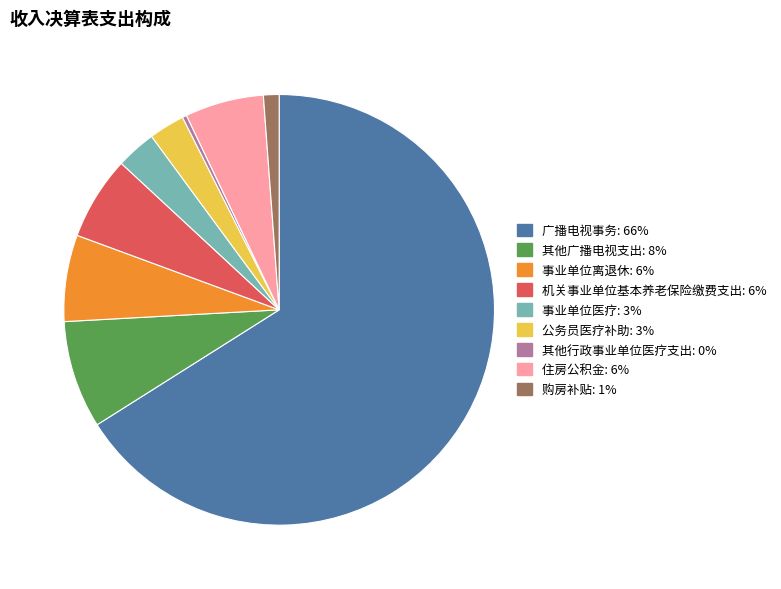

The 事业单位医疗 slice represents 3% of the pie. True or false?

True